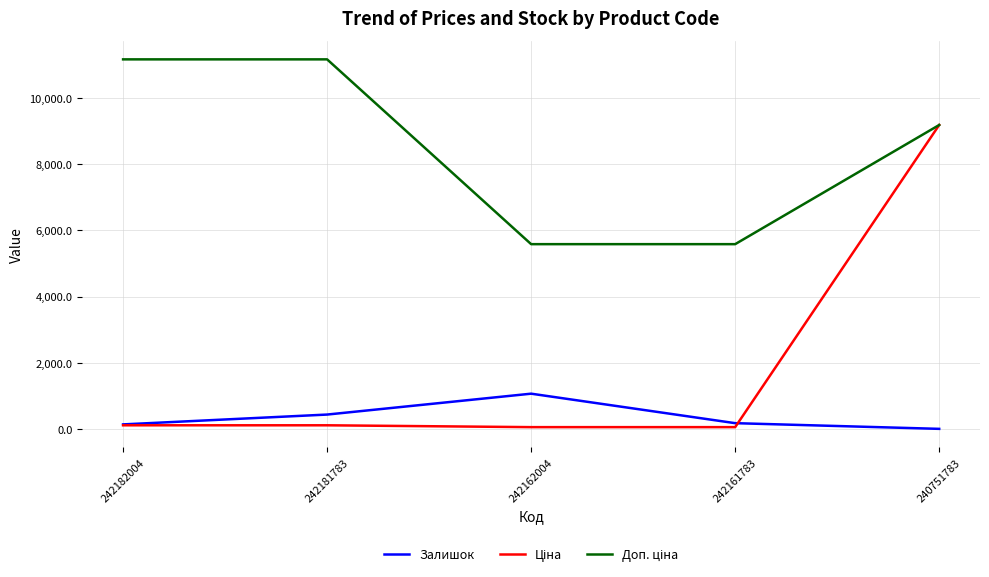

What is the maximum value shown in the chart?

11169.0